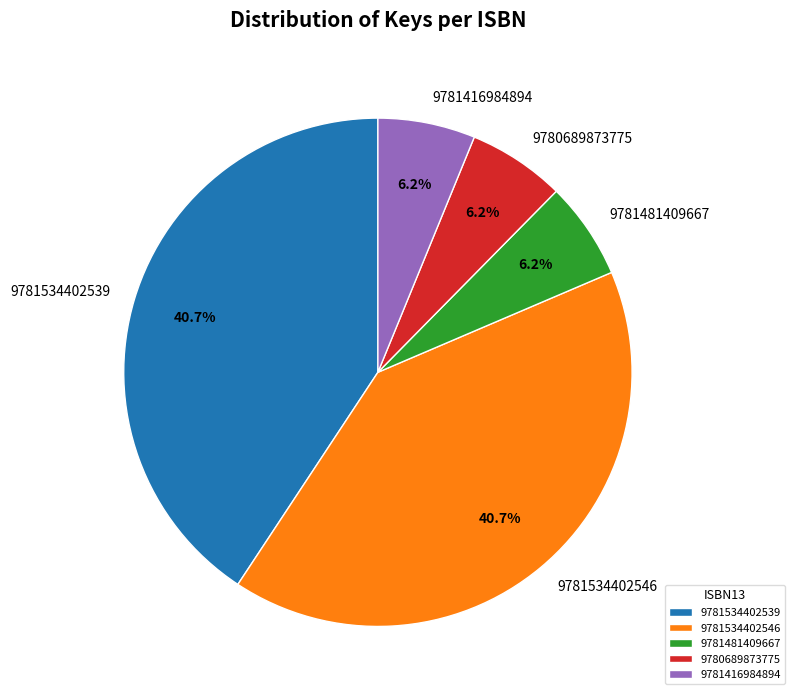

True or false: 9781416984894 accounts for 6% of the total.

True